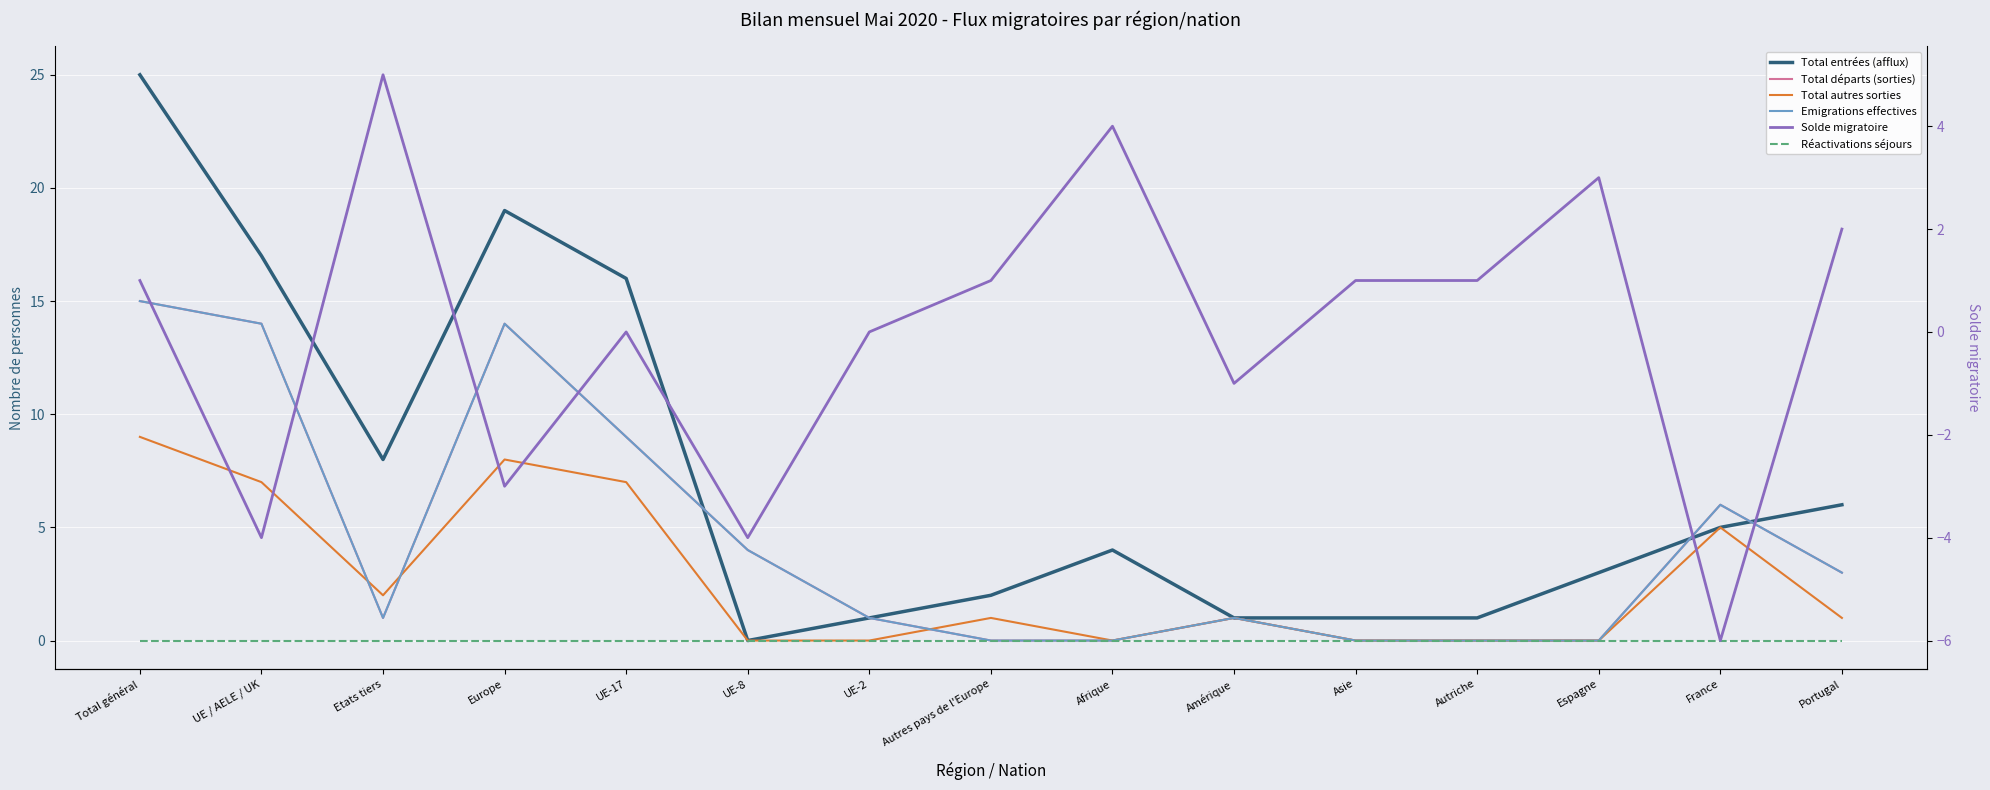

At which category is the sum across all series the highest?

Total général